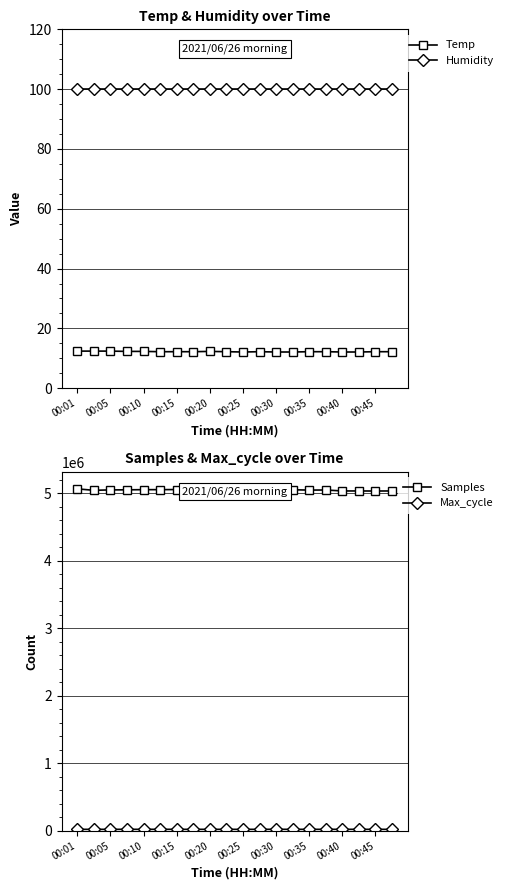

What is the value of the Temp point at the 6th from the left?

12.2